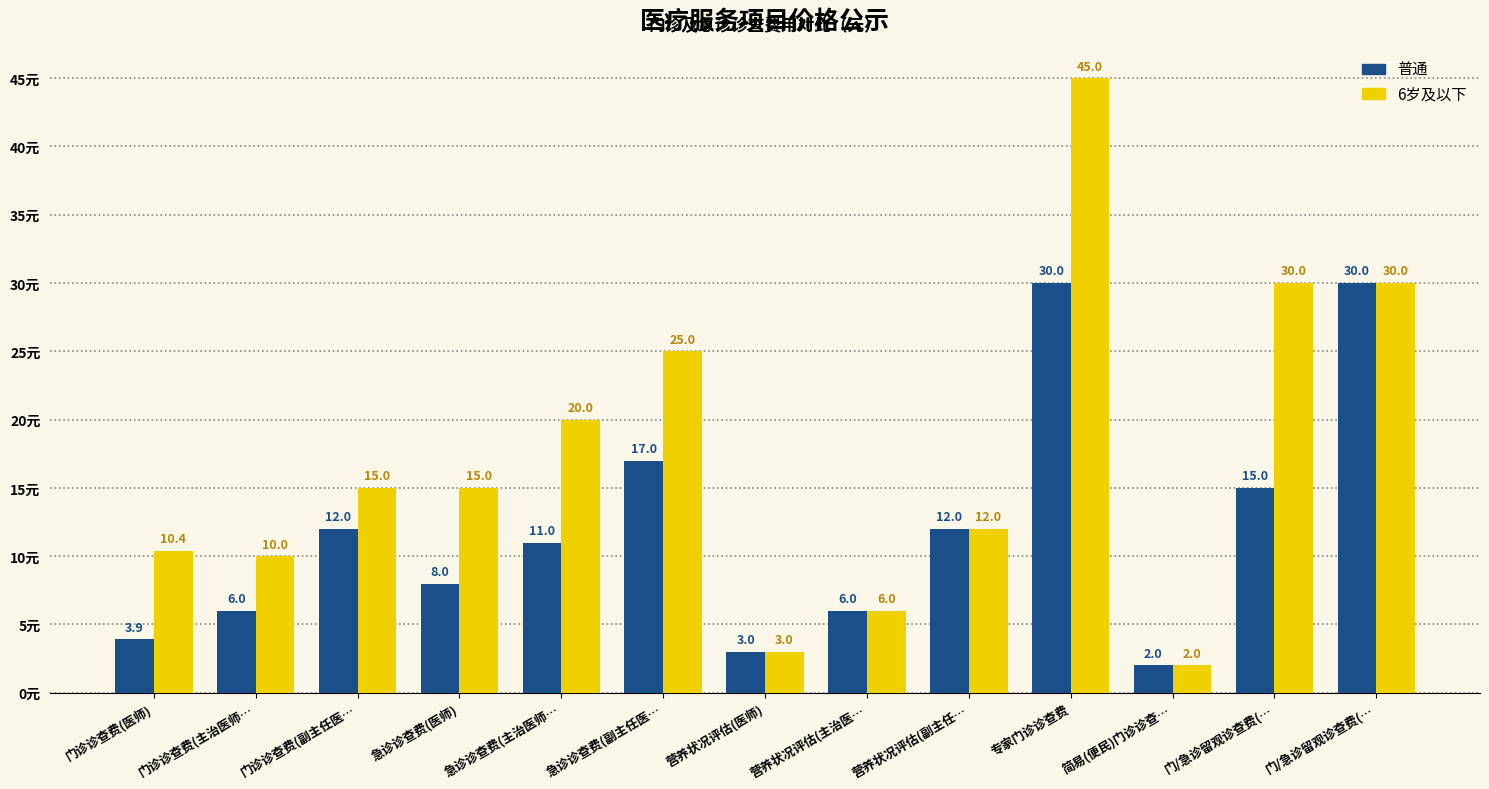

What are all the series names shown in the legend?

普通, 6岁及以下